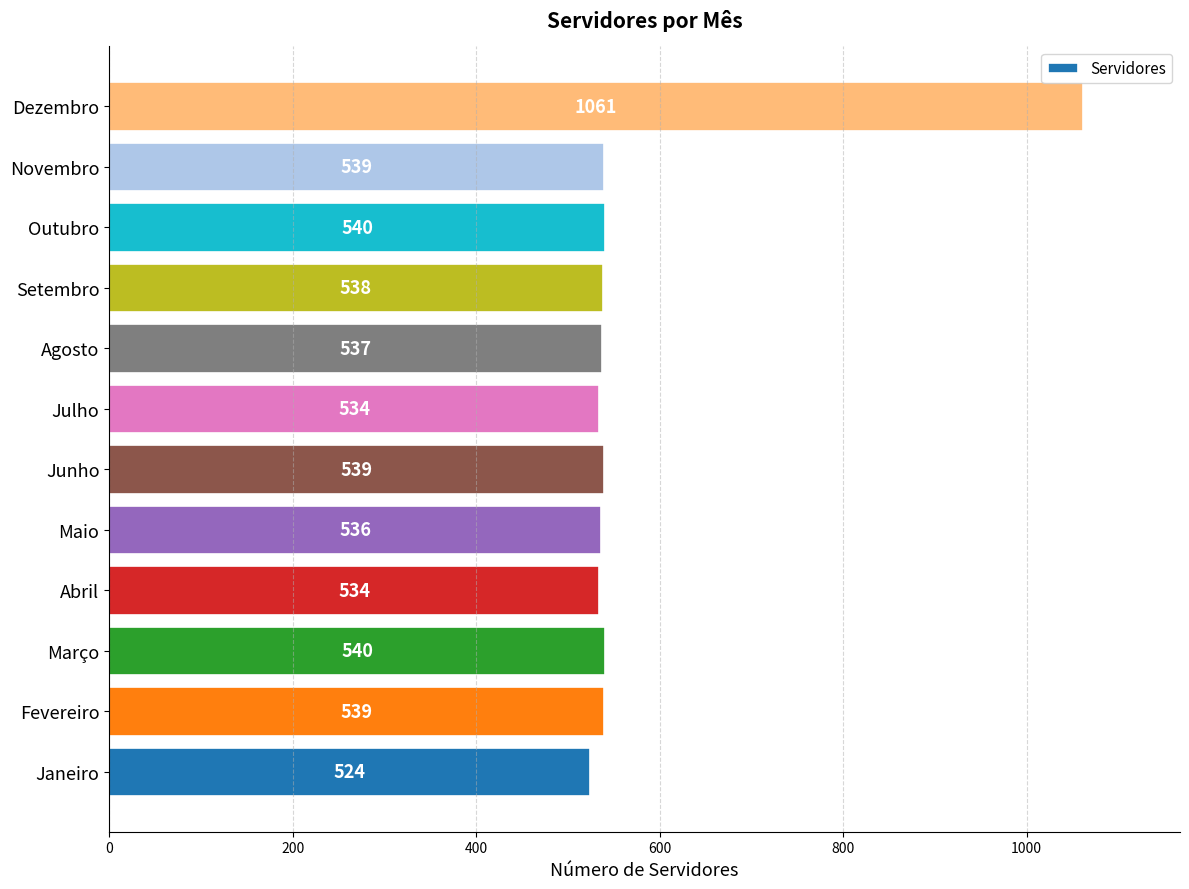

What value does the data have at Junho, to the nearest 100?

500